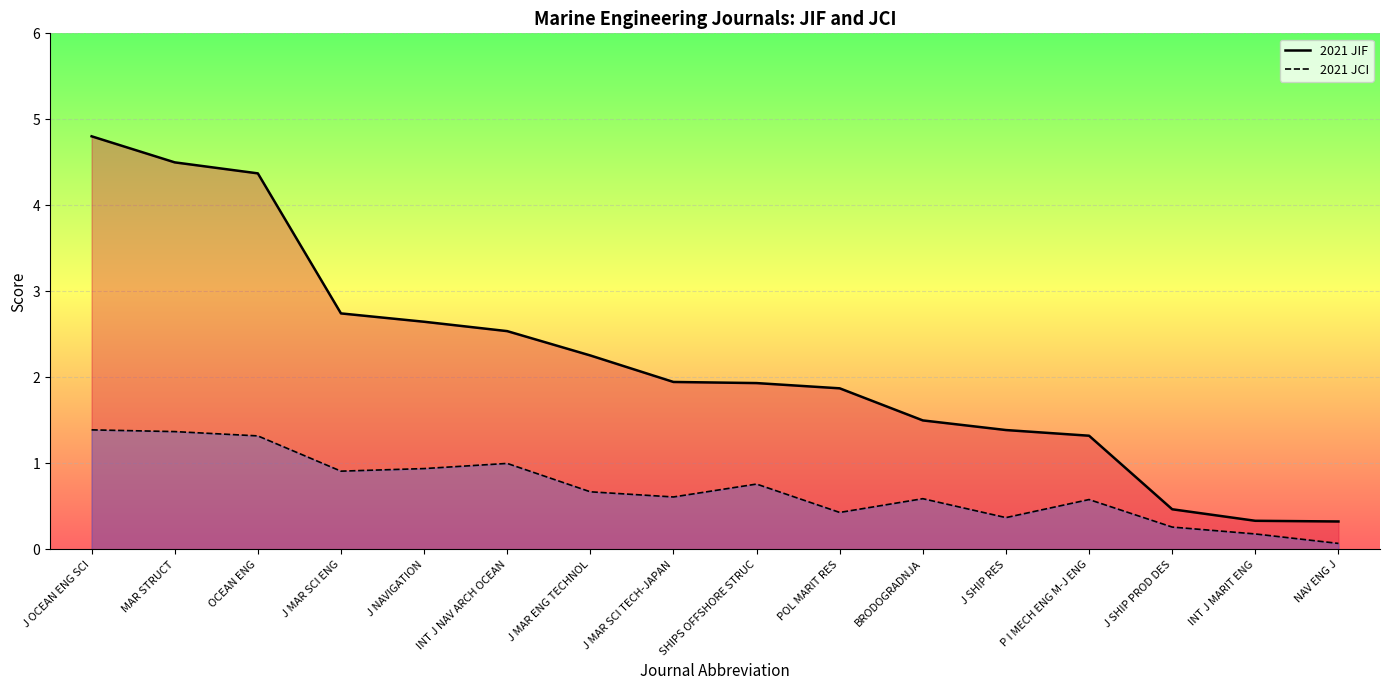

What is the minimum value shown in the chart?

0.1